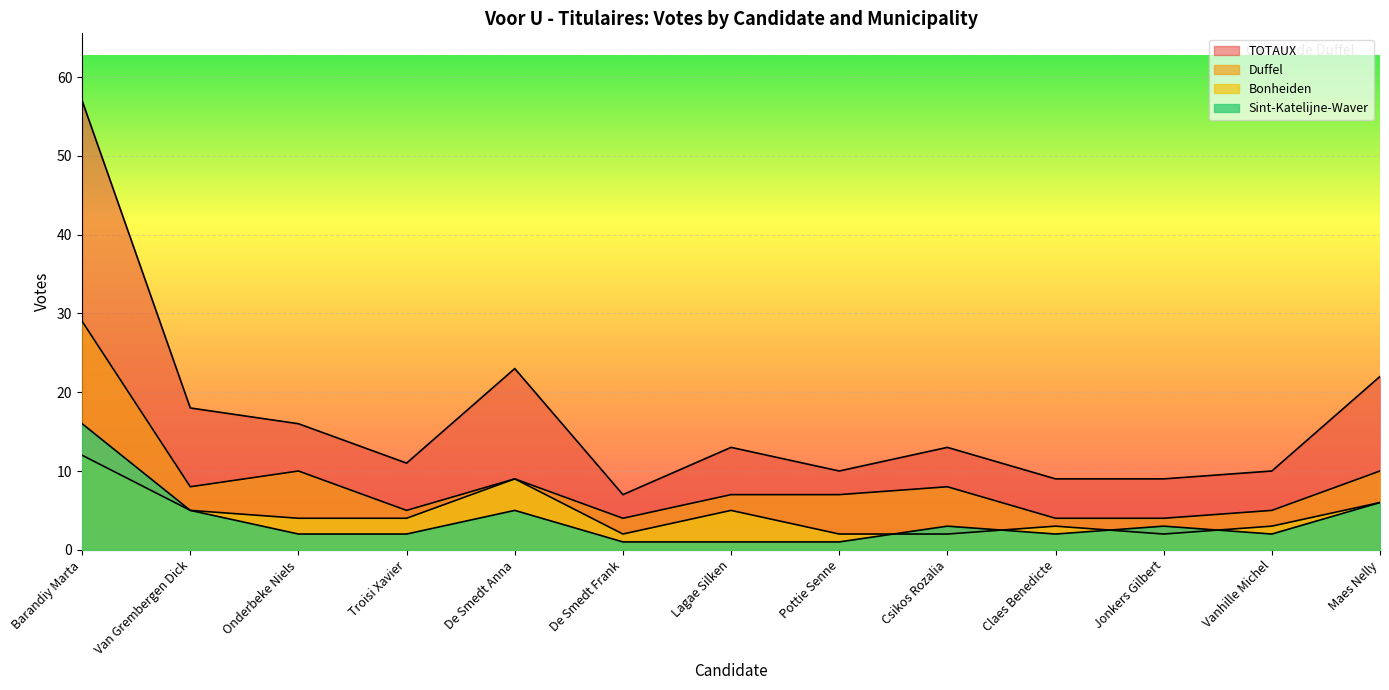

Which has a higher value, Vanhille Michel or Lagae Silken?

Lagae Silken